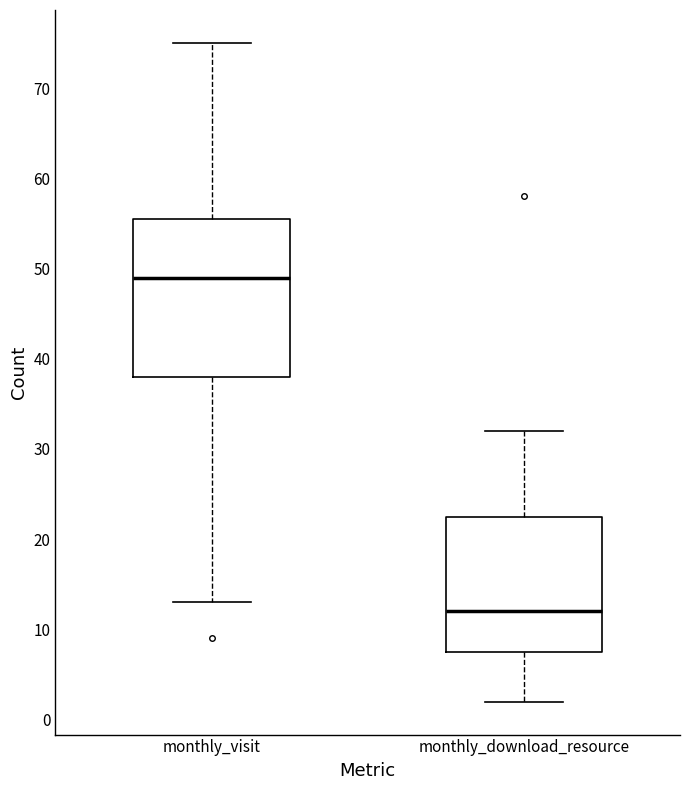

Reading left to right, transcribe this box plot: for each box, give where its median line is, the range the box spans, and where its two whiskers end, as read against the y-axis. The values are not printed on the chart, so give them approximately, as read against the axis.

monthly_visit: median 49, box 38 to 56, whiskers 13 to 75
monthly_download_resource: median 12, box 8 to 23, whiskers 2 to 32